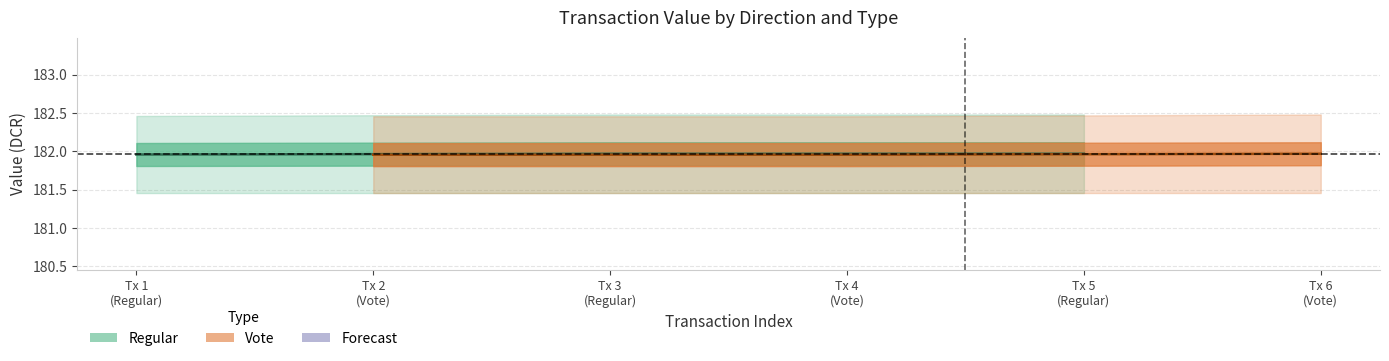

Count the number of data series in this chart.

2